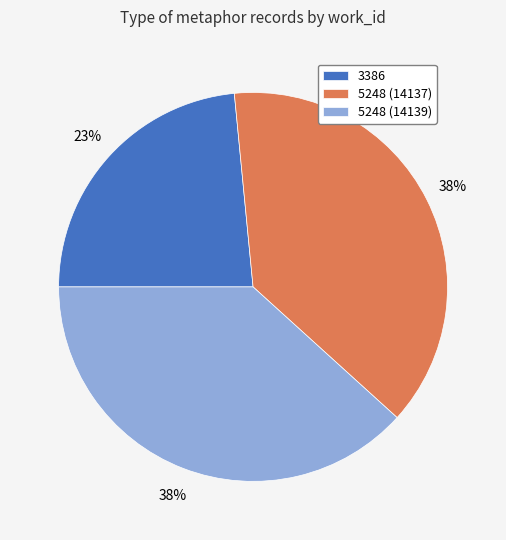

To the nearest percent, what is the average slice percentage?

33%